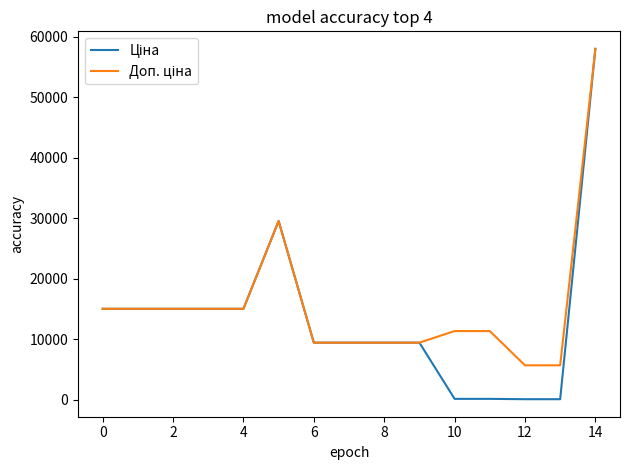

What is the greatest value displayed?

58037.0